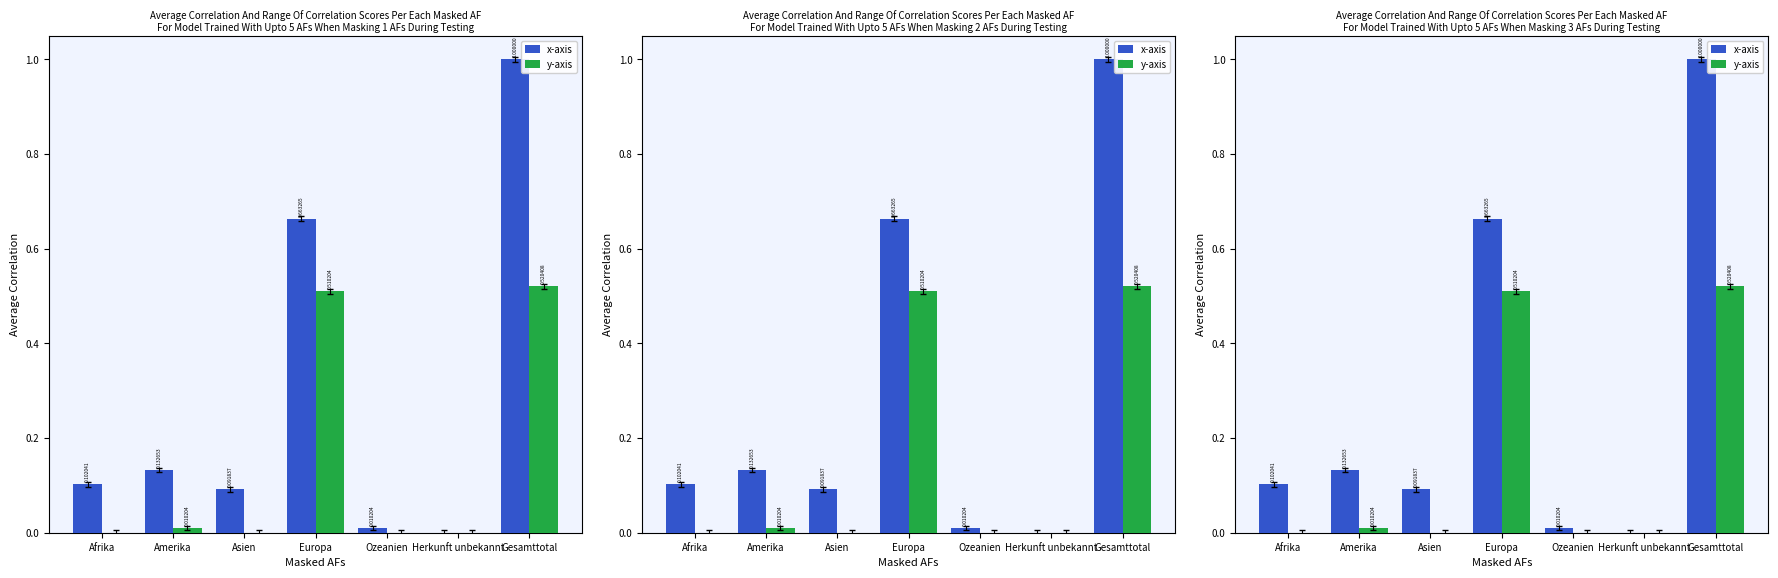

How many values in the x-axis series exceed 0?

6